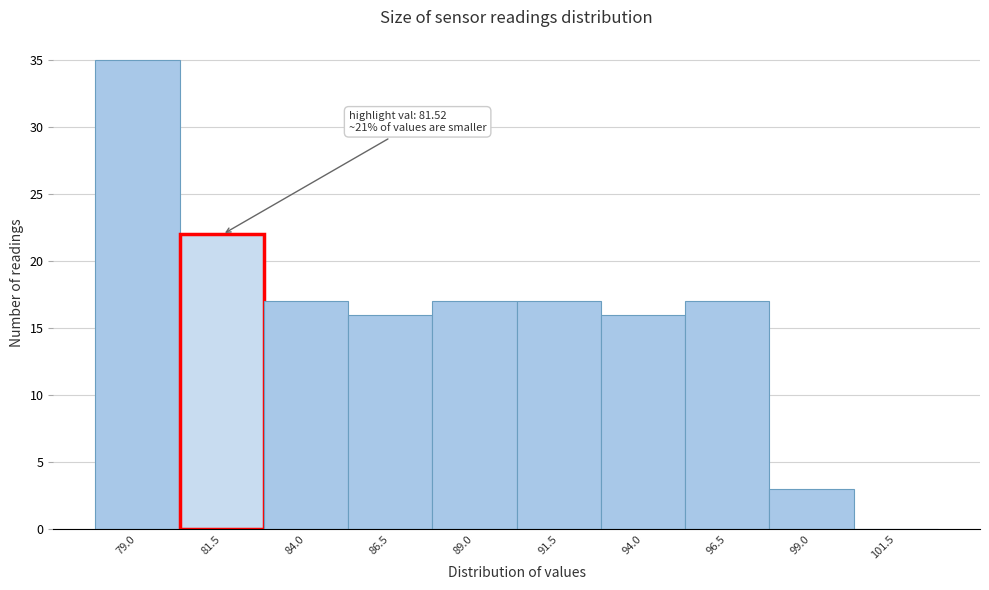

Reading left to right, what are all the values shown in this chart?

79.0=35	81.5=22	84.0=17	86.5=16	89.0=17	91.5=17	94.0=16	96.5=17	99.0=3	101.5=0